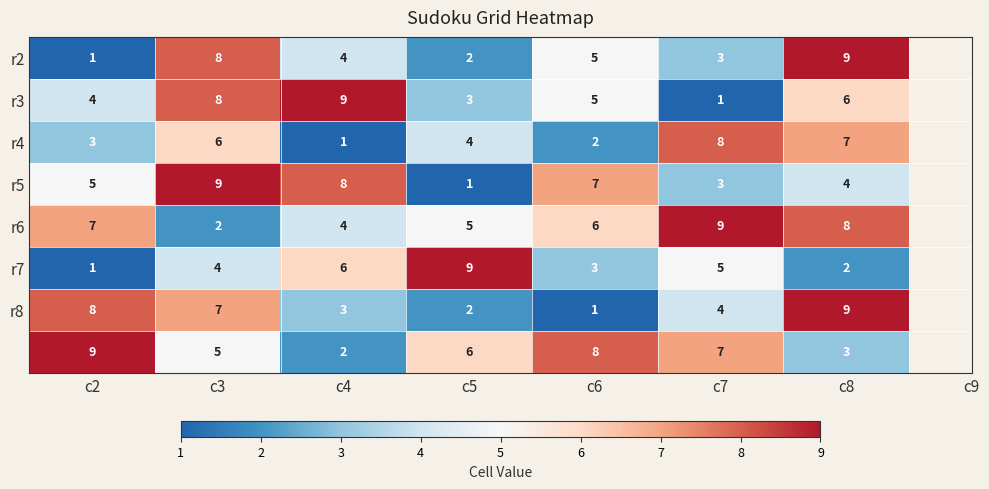

What is the spread (max minus min) of values at c7?

8